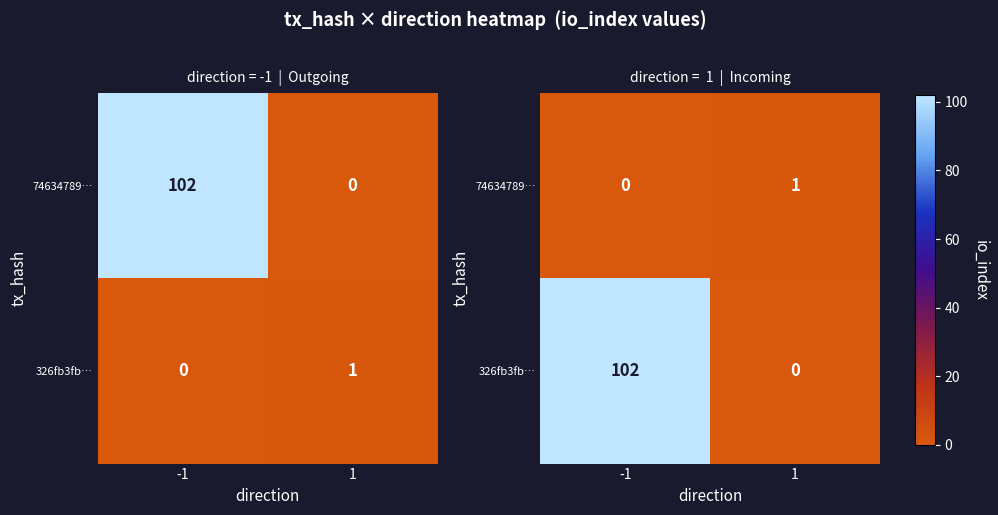

Which series changed the most between -1 and 1?

326fb3fb…